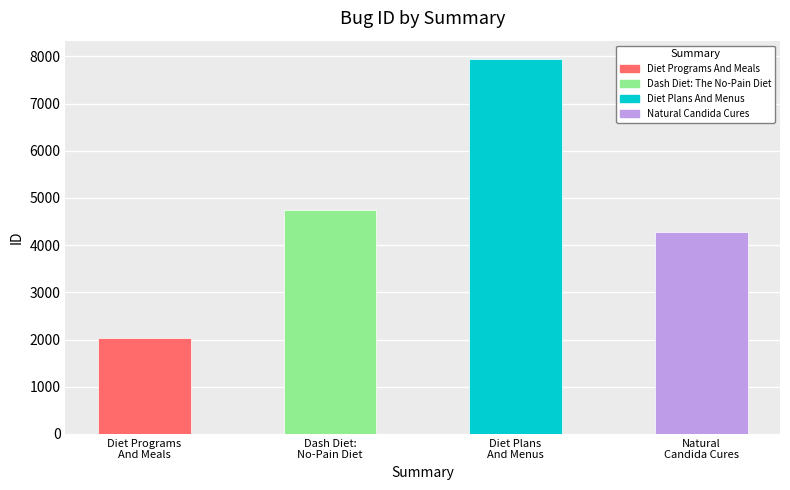

What is the value of the 4th bar from the left?

4284